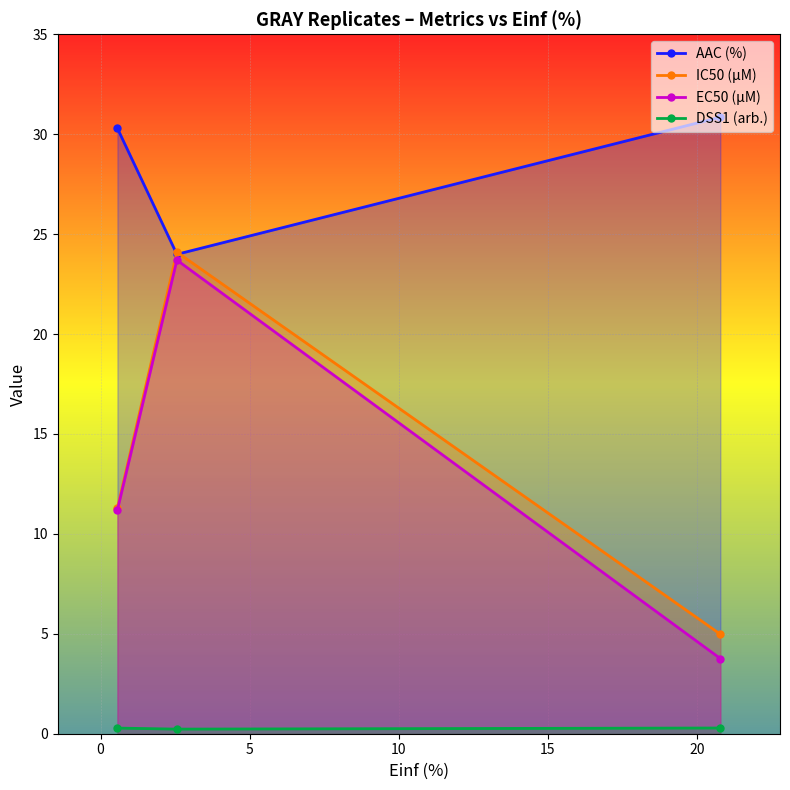

How many lines are shown in the chart?

4